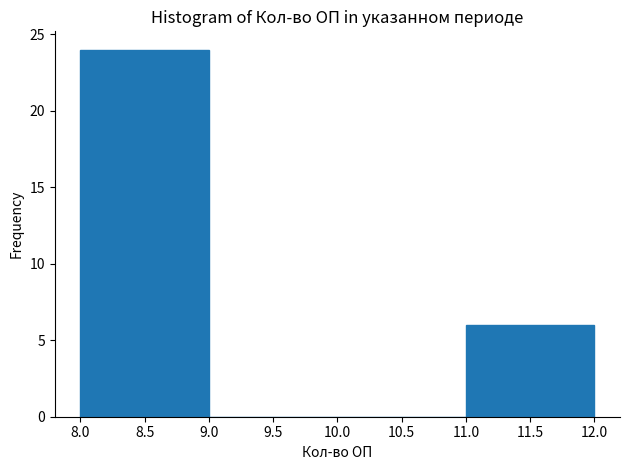

Reading left to right, list every bar in this chart as the range it spans on the x-axis followed by its height. The values are not printed on the chart, so give them approximately, as read against the axis.

8.0 to 9.0: 24
9.0 to 10.0: 0
10.0 to 11.0: 0
11.0 to 12.0: 6